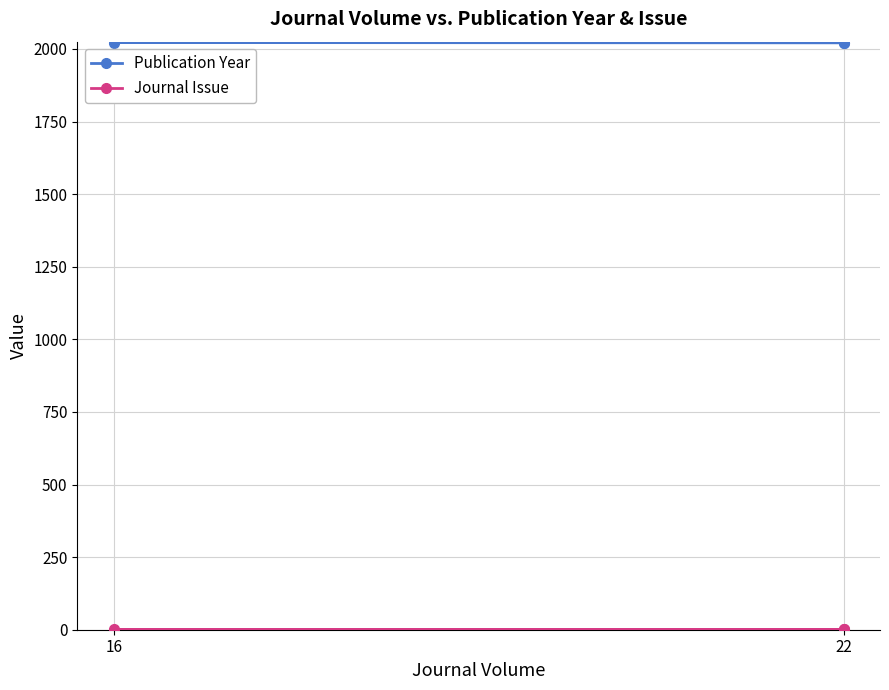

What is the minimum value for Publication Year?

2021